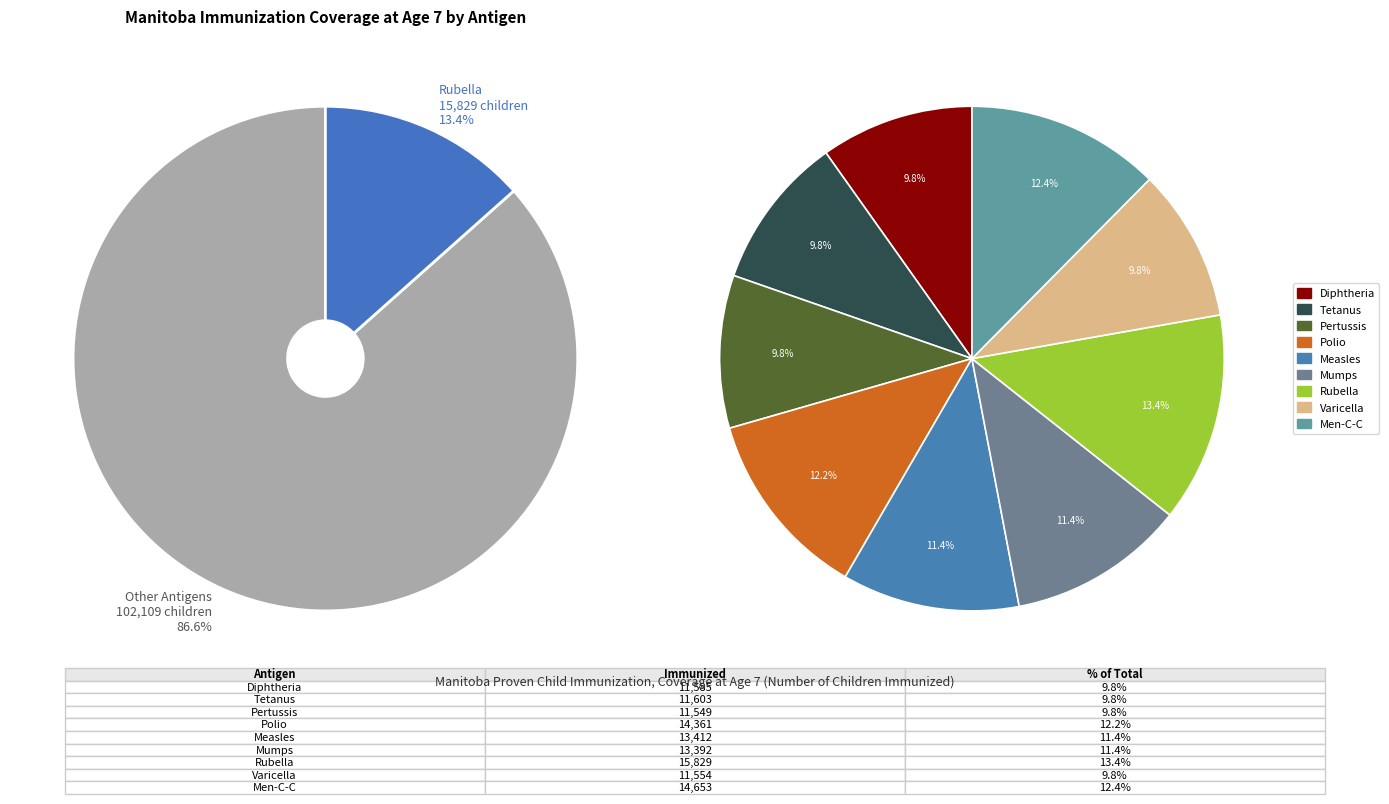

To the nearest percent, what is the average slice percentage?

11%